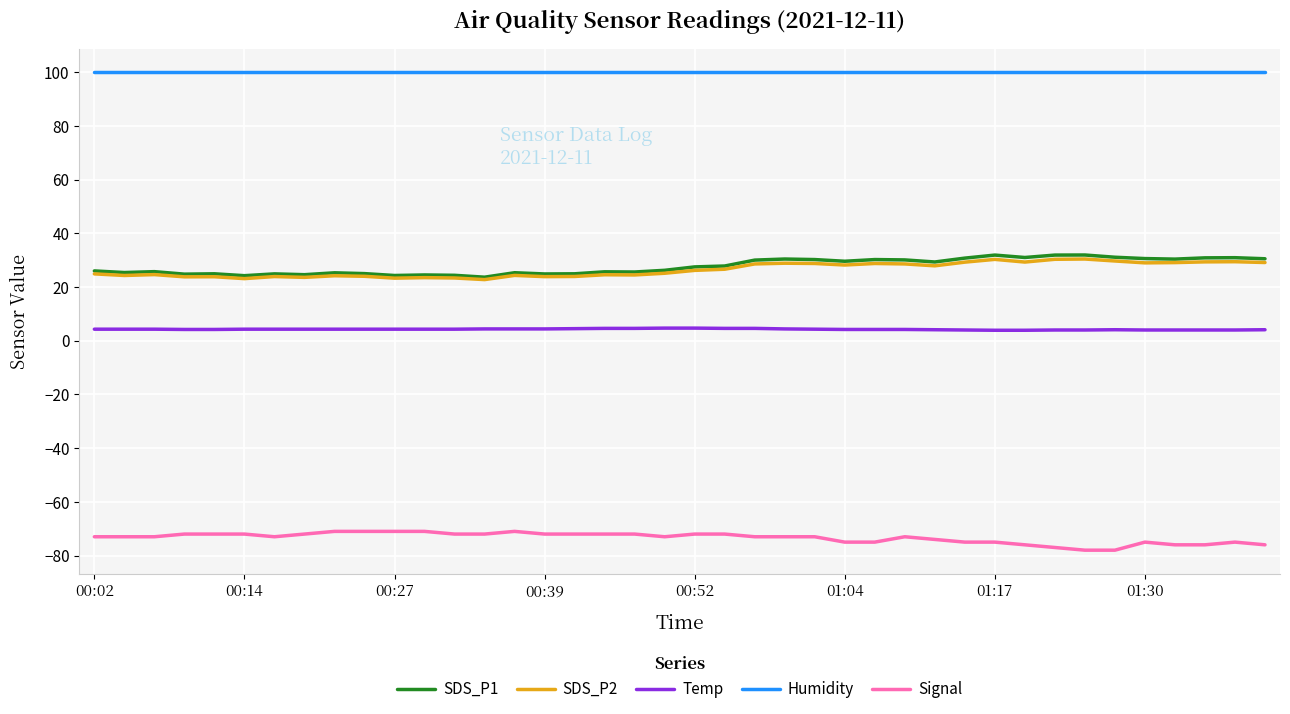

At how many categories does at least one series exceed 87?

40